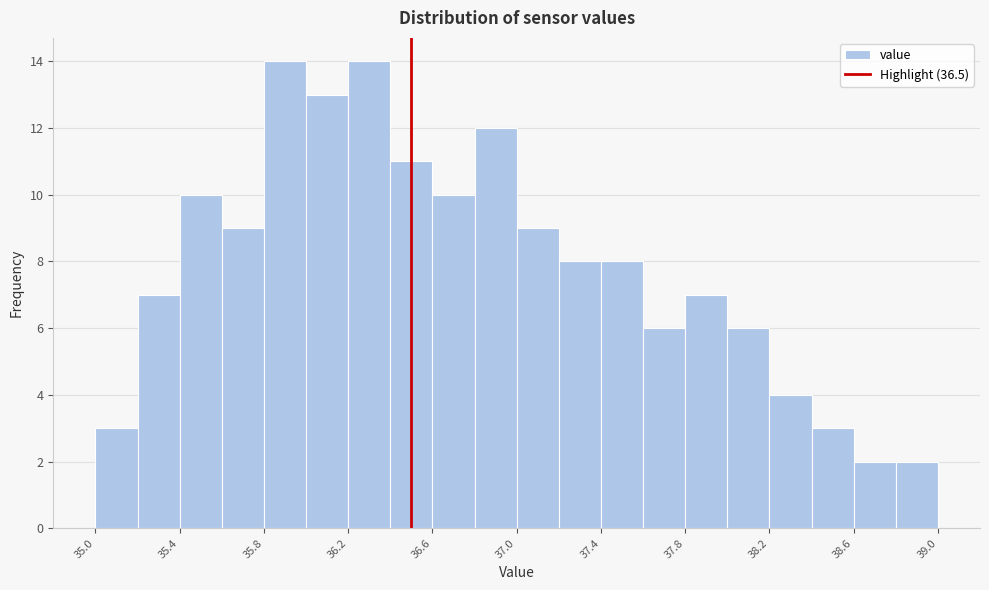

Reading left to right, list every bar in this chart as the range it spans on the x-axis followed by its height. The values are not printed on the chart, so give them approximately, as read against the axis.

35.0 to 35.2: 3
35.2 to 35.4: 7
35.4 to 35.6: 10
35.6 to 35.8: 9
35.8 to 36.0: 14
36.0 to 36.2: 13
36.2 to 36.4: 14
36.4 to 36.6: 11
36.6 to 36.8: 10
36.8 to 37.0: 12
37.0 to 37.2: 9
37.2 to 37.4: 8
37.4 to 37.6: 8
37.6 to 37.8: 6
37.8 to 38.0: 7
38.0 to 38.2: 6
38.2 to 38.4: 4
38.4 to 38.6: 3
38.6 to 38.8: 2
38.8 to 39.0: 2